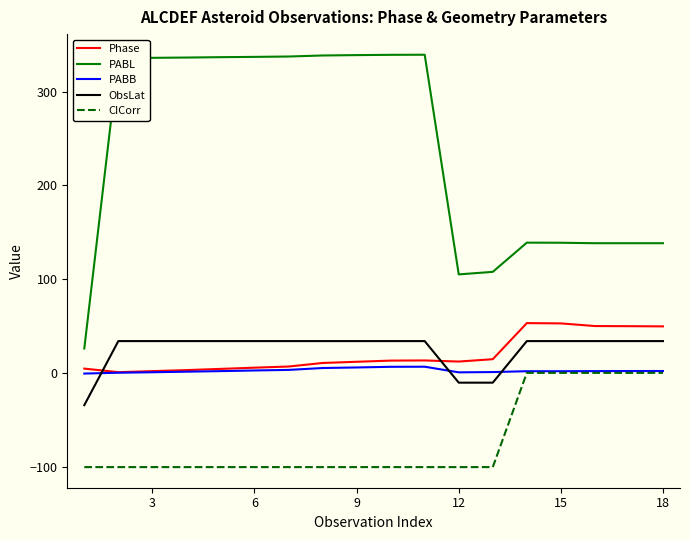

True or false: PABL and PABB intersect in this chart.

False